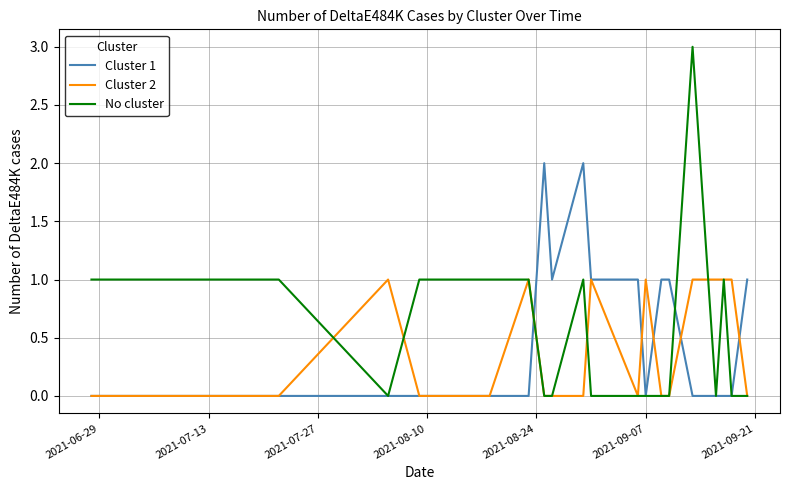

True or false: Cluster 2 and No cluster cross at least once.

True